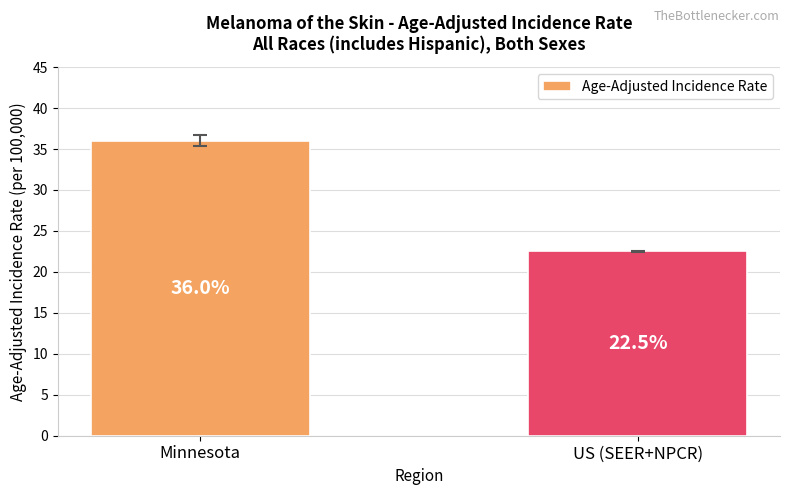

Between US (SEER+NPCR) and Minnesota, which is larger?

Minnesota